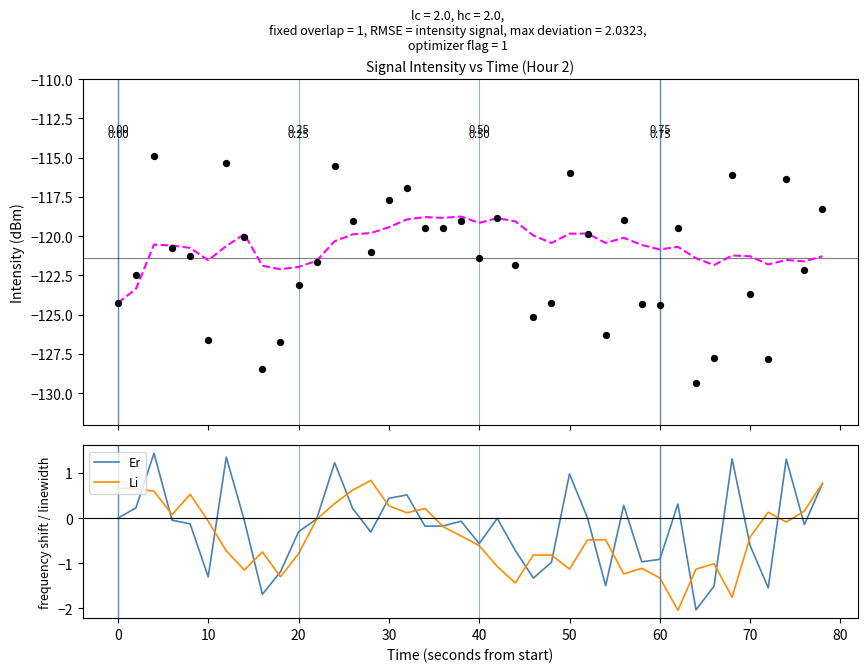

Is the value of Li at 26 greater than the value of intensity(dBm) at 30?

Yes